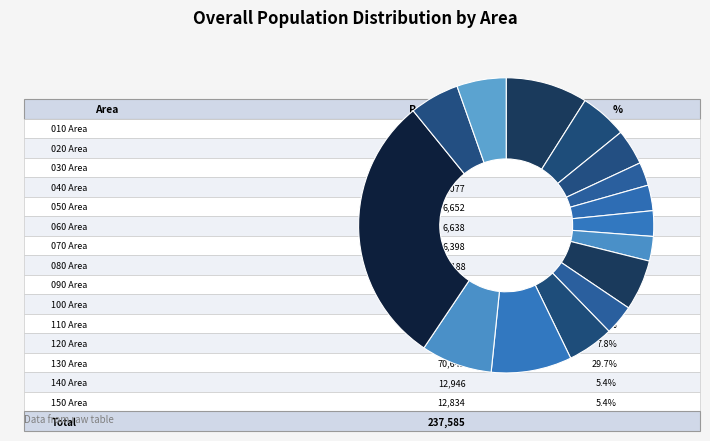

Count the number of slices in the pie.

15